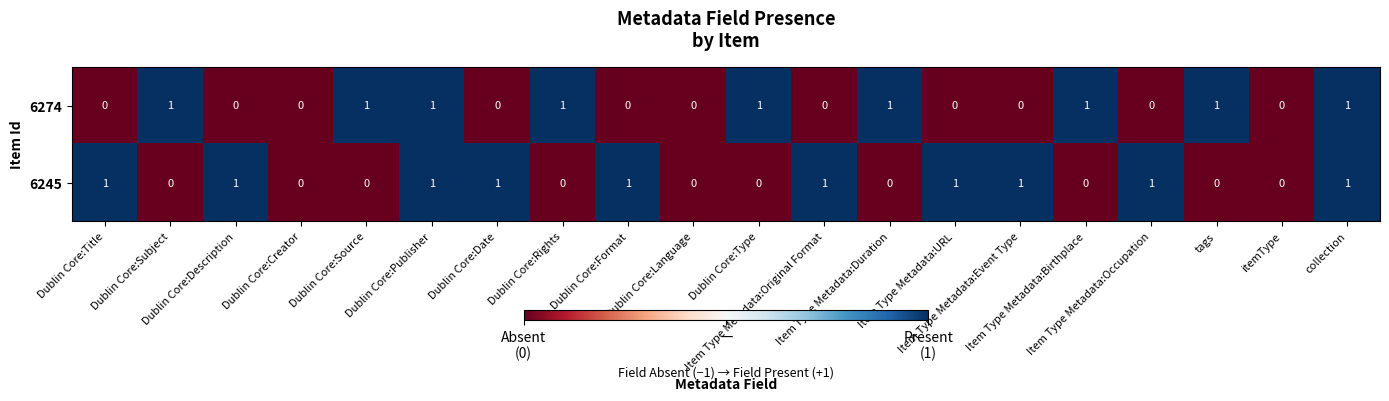

What is the sum of all 6245 values?

10